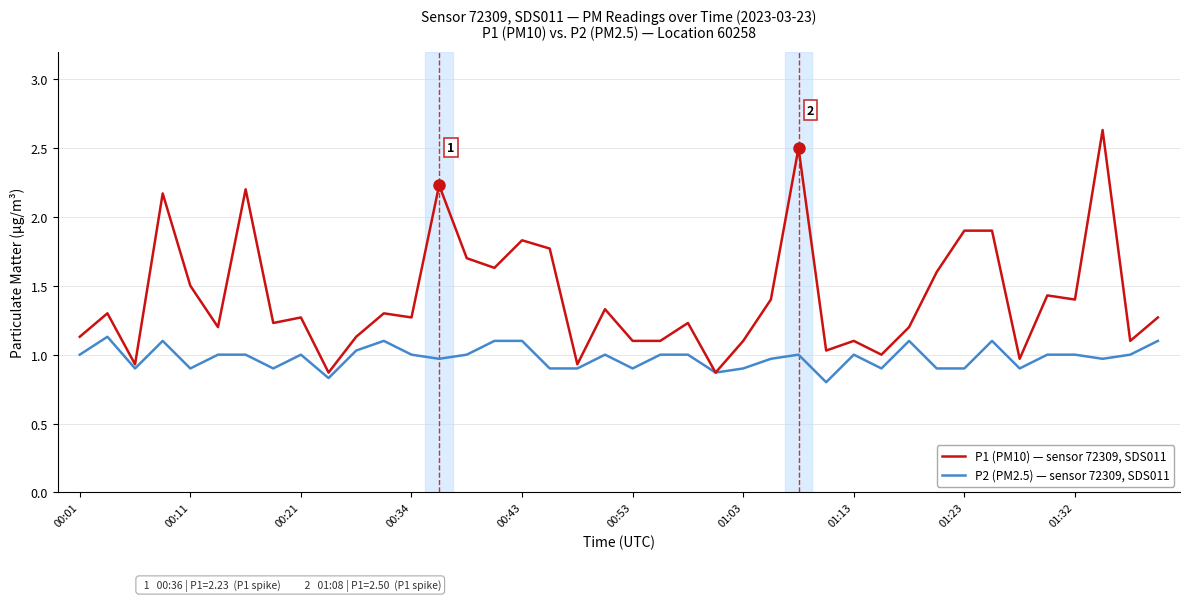

How many lines are shown in the chart?

2